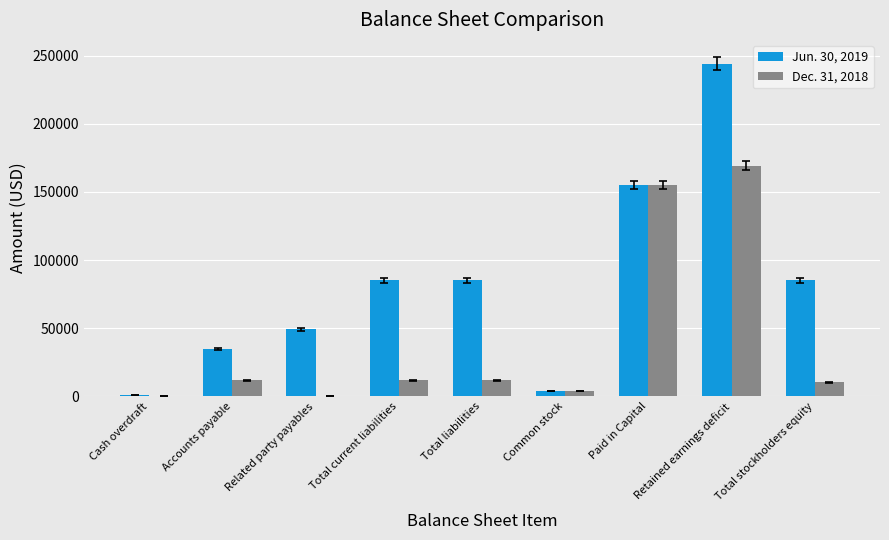

Reading left to right, what are all the values shown in this chart?

Jun. 30, 2019: 907	35109	49096	85112	85112	4146	154875	244133	85112
Dec. 31, 2018: 0	11880	0	11880	11880	3948	154875	169235	10412